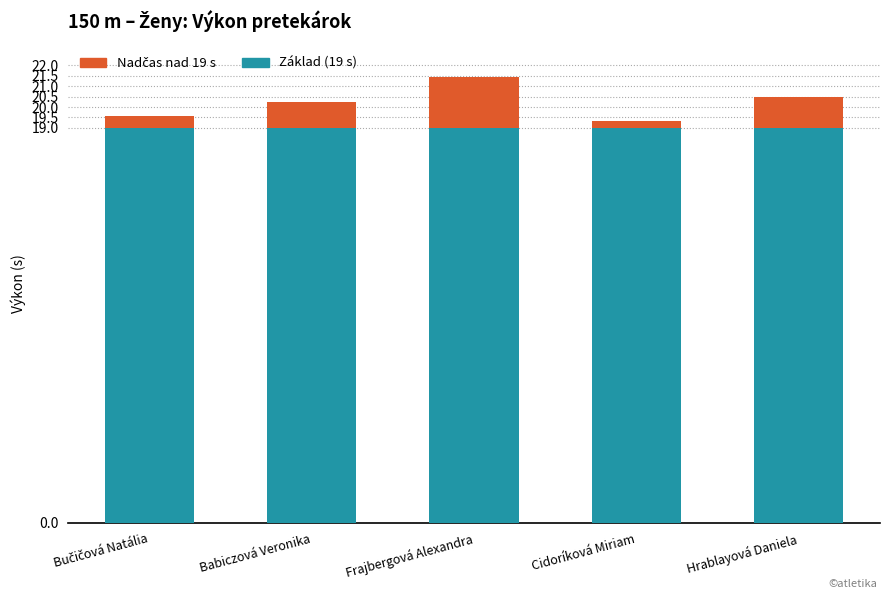

What is the highest value of the Základ (19 s) series?

19.0